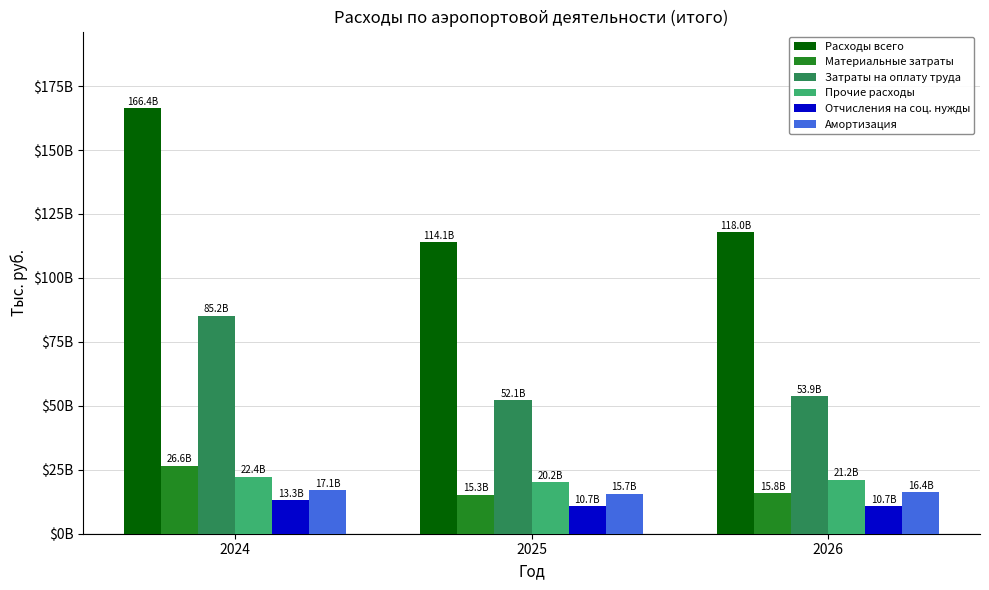

What are all the series names shown in the legend?

Расходы всего, Материальные затраты, Затраты на оплату труда, Прочие расходы, Отчисления на соц. нужды, Амортизация